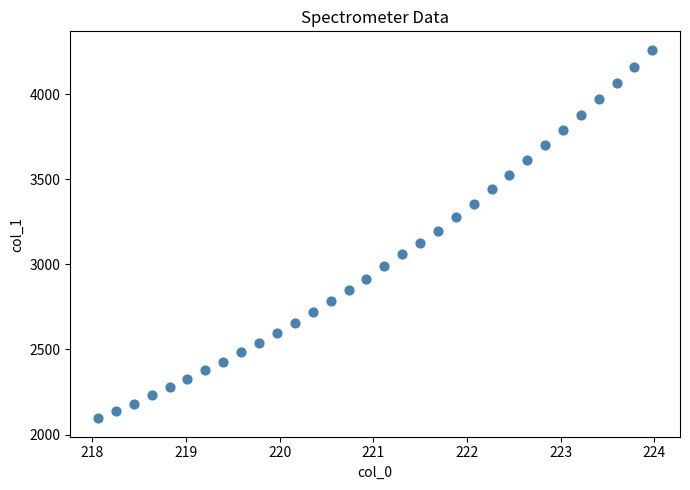

What is the range of X values (max minus min)?

5.9